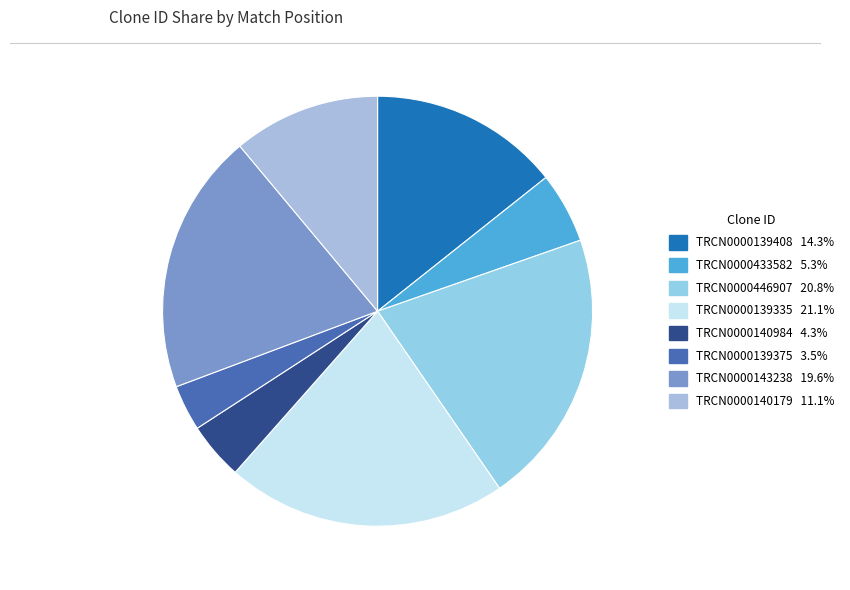

What percentage is the TRCN0000139375 slice, to the nearest percent?

3%